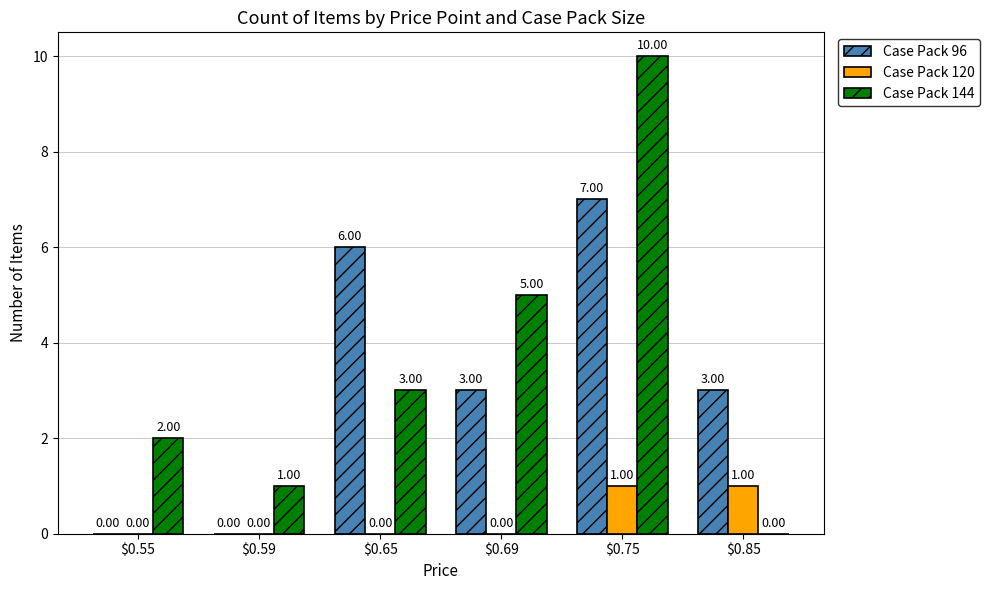

How many data points does each series have?

6